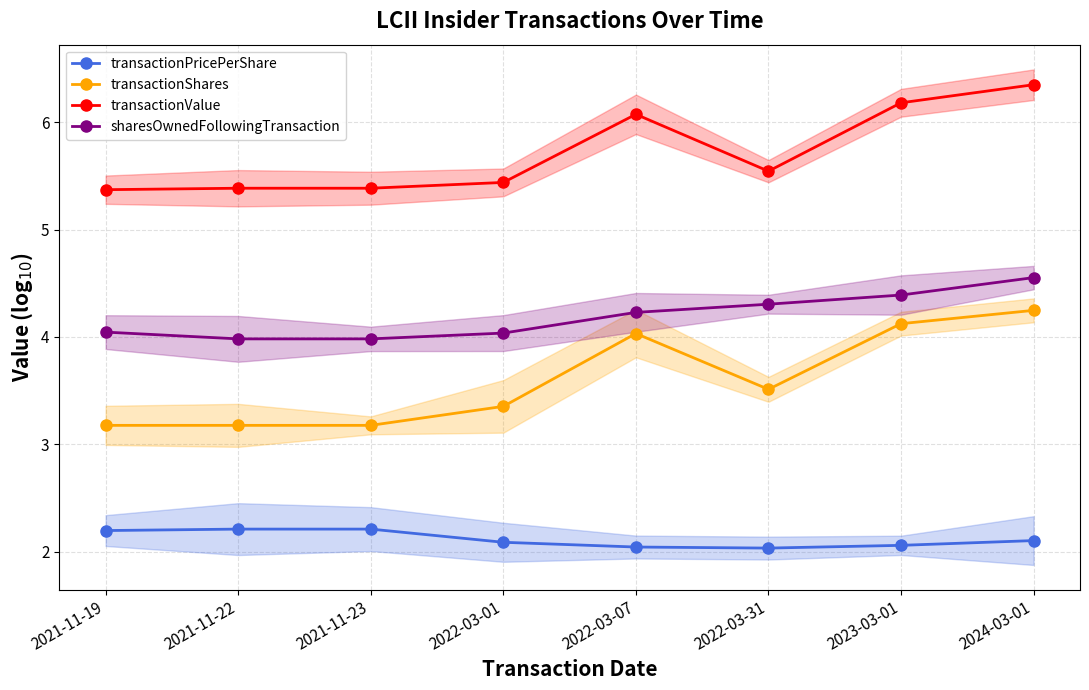

True or false: transactionShares and transactionValue cross at least once.

False